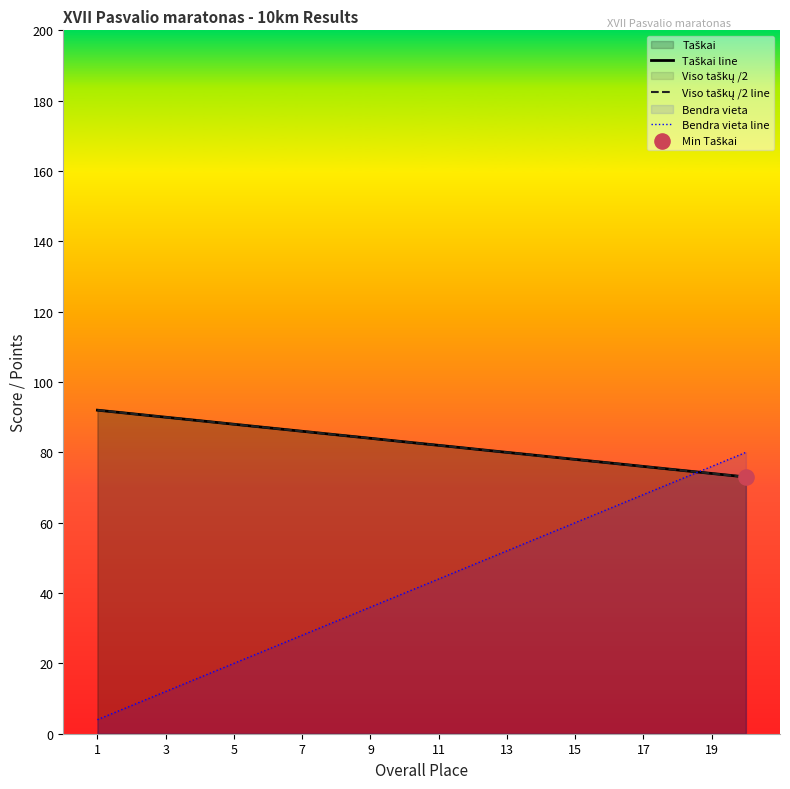

At how many categories does at least one series exceed 48?

20